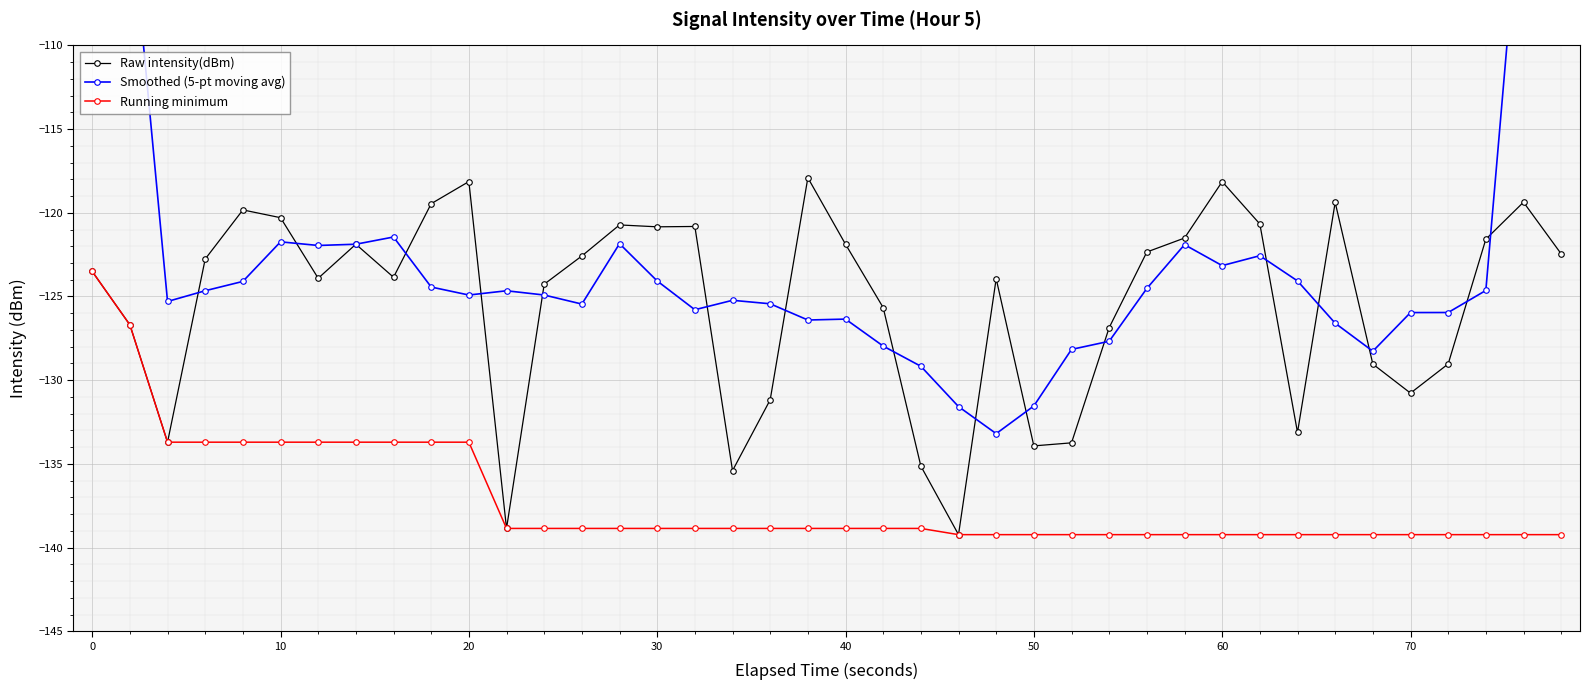

The value of Running minimum at 30 is -217.5. True or false?

False